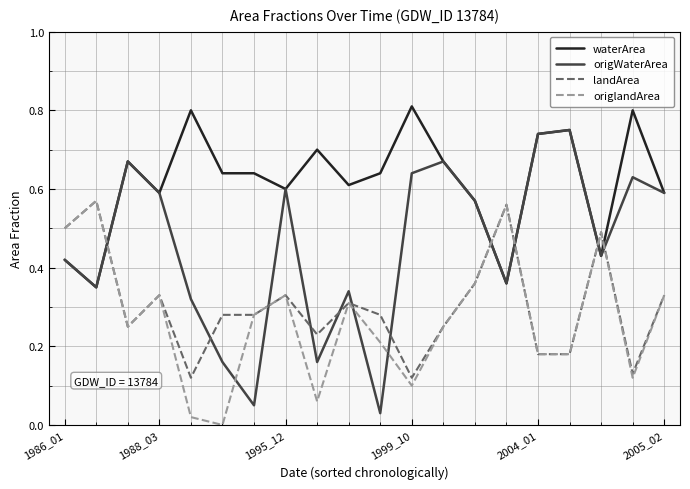

How many lines are shown in the chart?

4